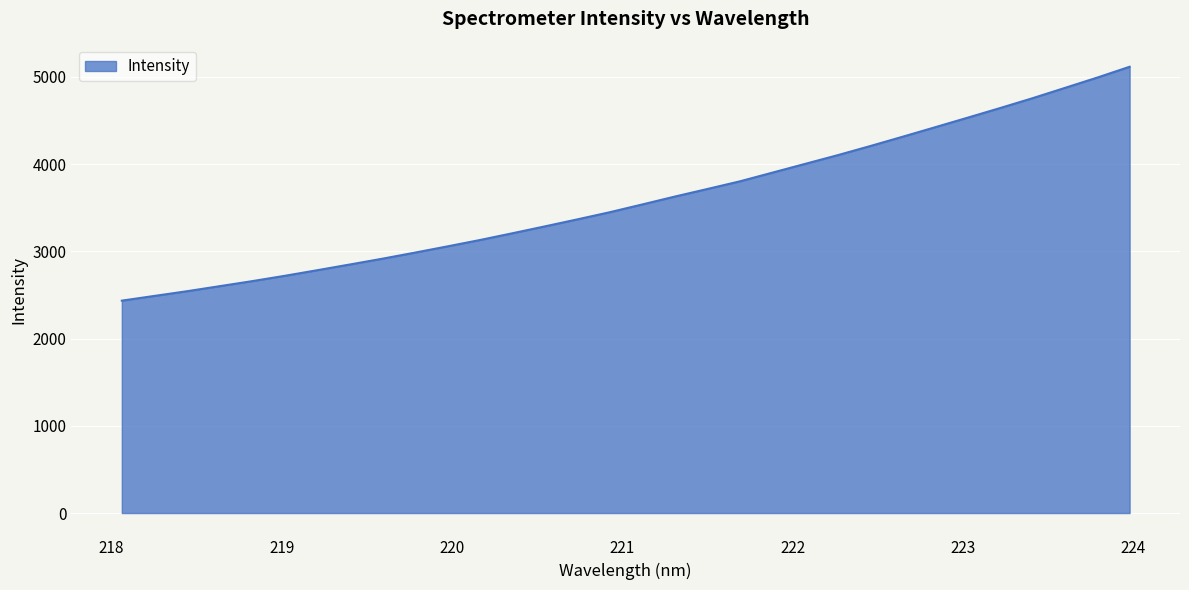

What is the difference between the maximum and minimum values?

2681.6